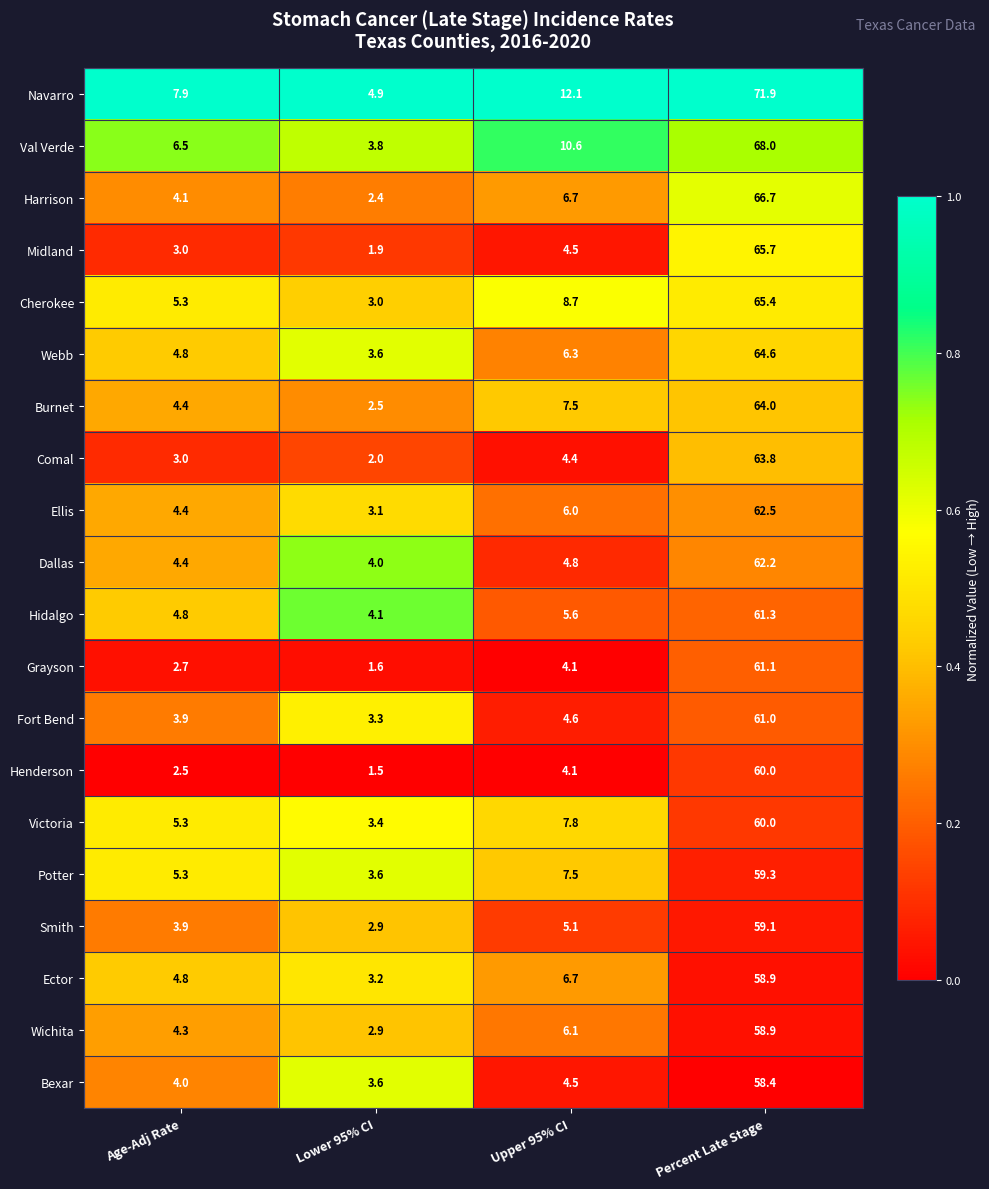

What is the total value across all series at Percent Late Stage?

1252.8